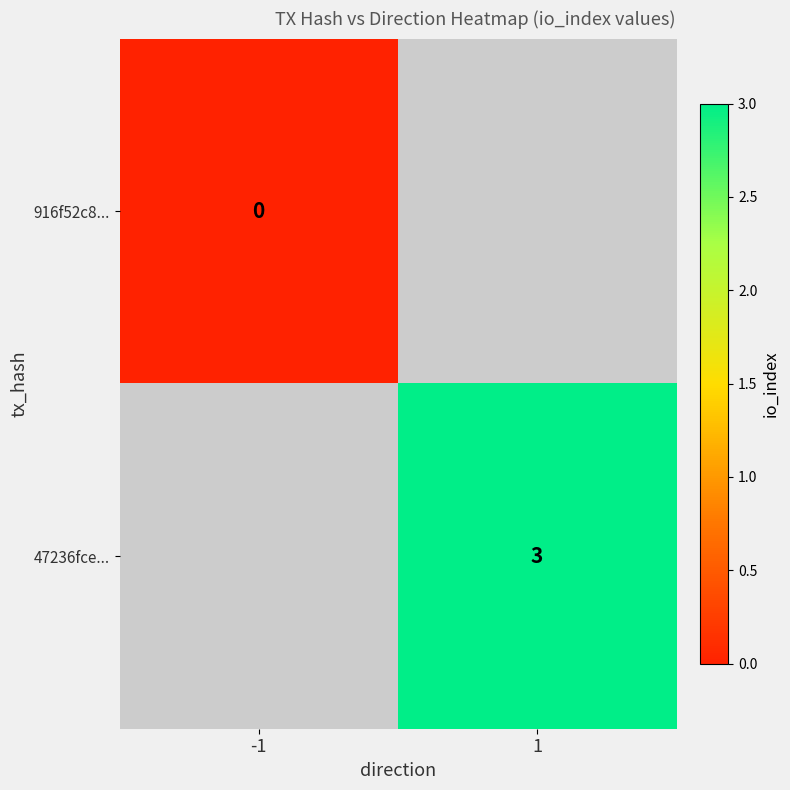

Count the number of data series in this chart.

2